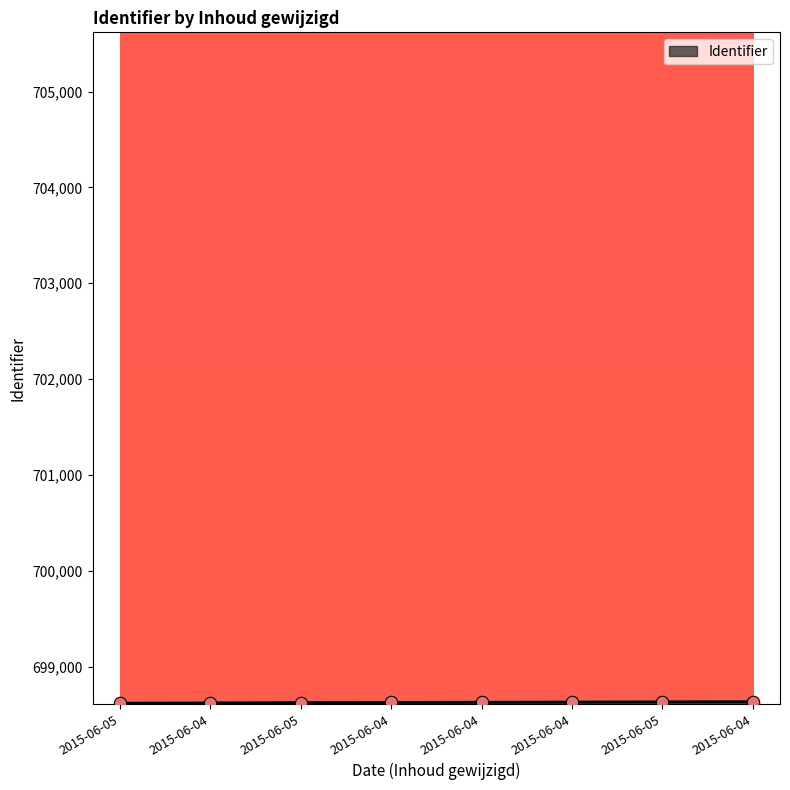

Which has a higher value, 2015-06-04 or 2015-06-04?

2015-06-04